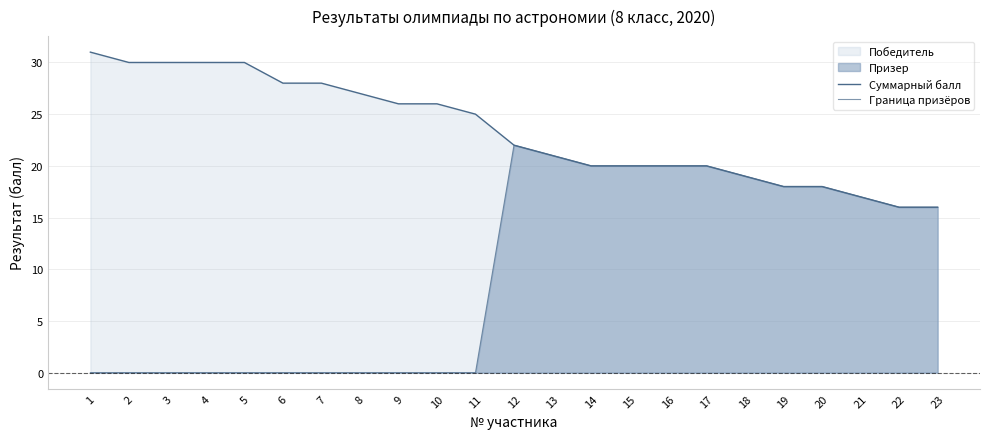

Reading left to right, transcribe all the data shown in this chart.

Суммарный балл: 1=31	2=30	3=30	4=30	5=30	6=28	7=28	8=27	9=26	10=26	11=25	12=22	13=21	14=20	15=20	16=20	17=20	18=19	19=18	20=18	21=17	22=16	23=16
Граница призёров: 1=0	2=0	3=0	4=0	5=0	6=0	7=0	8=0	9=0	10=0	11=0	12=22	13=21	14=20	15=20	16=20	17=20	18=19	19=18	20=18	21=17	22=16	23=16